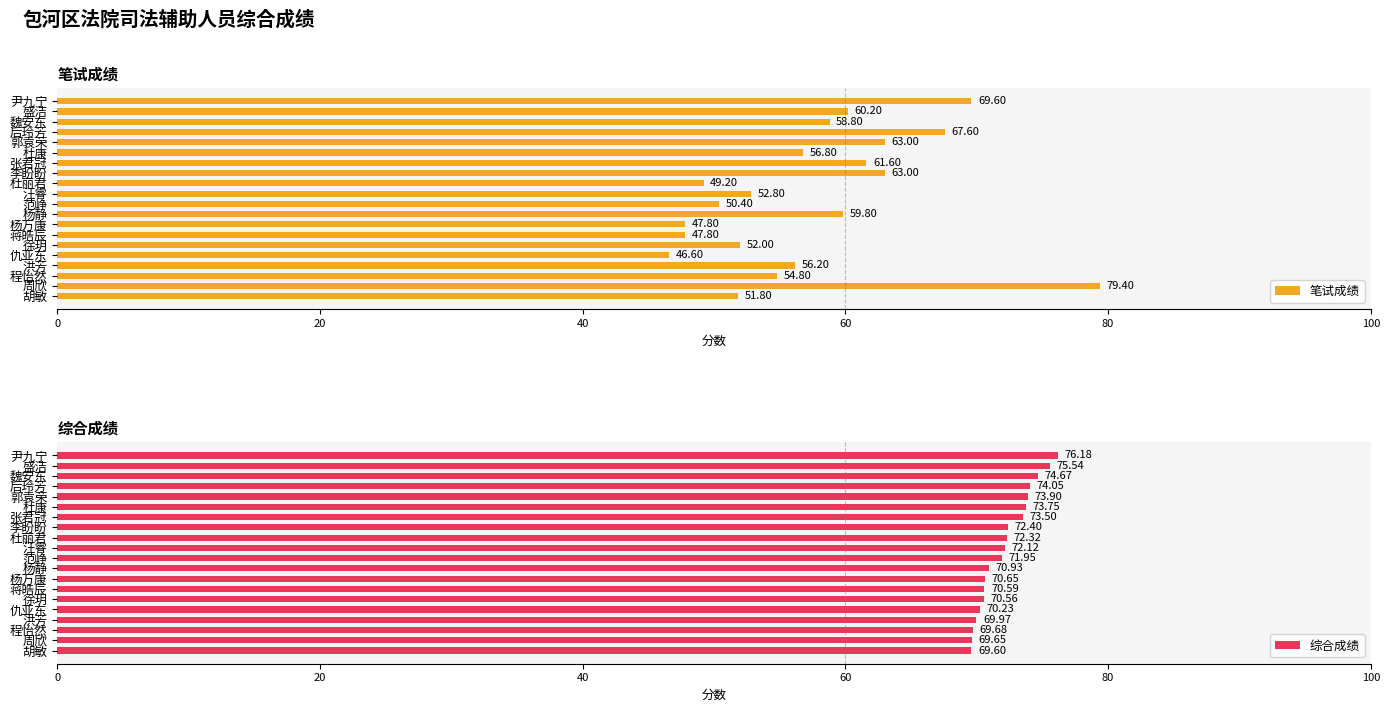

What is the sum of all 笔试成绩 values?

1149.2